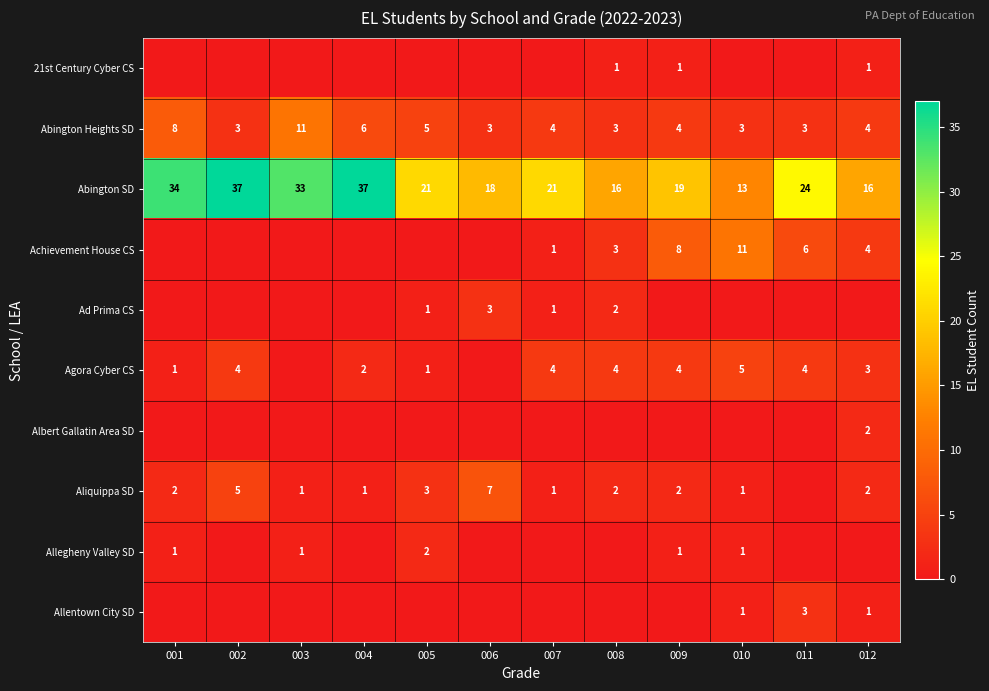

The value of Abington Heights SD at 006 is 4. True or false?

False